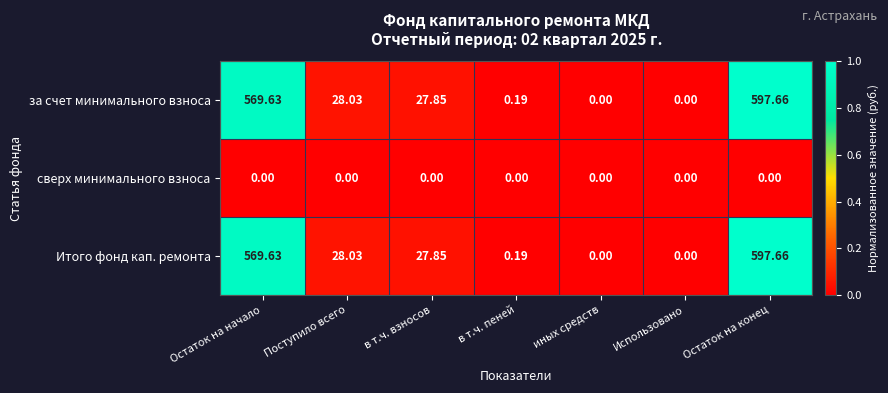

Where is за счет минимального взноса nearest to the value 298?

Поступило всего